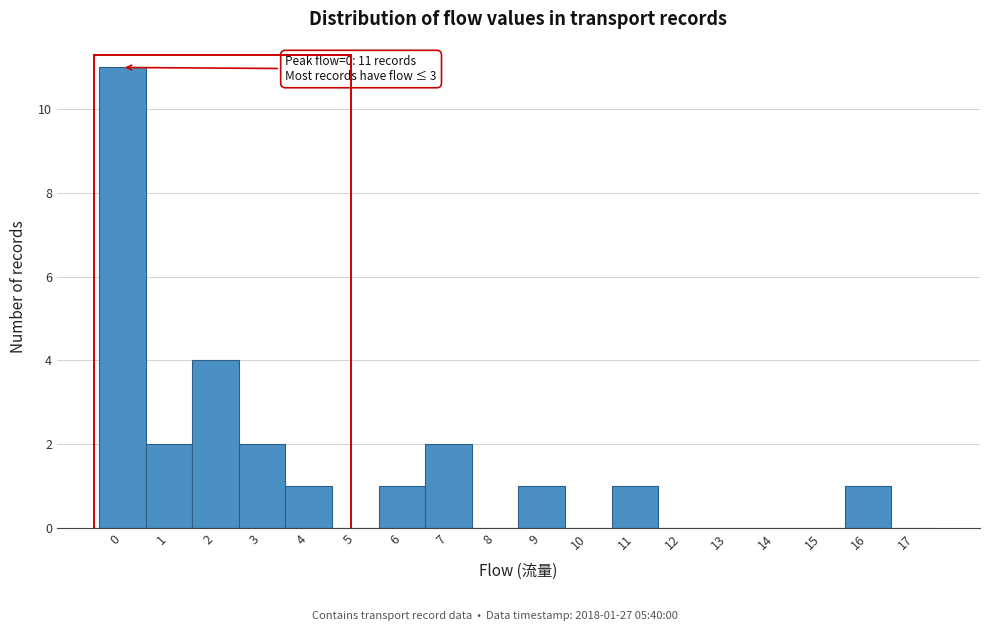

Reading left to right, what are all the values shown in this chart?

0=11	1=2	2=4	3=2	4=1	5=0	6=1	7=2	8=0	9=1	10=0	11=1	12=0	13=0	14=0	15=0	16=1	17=0